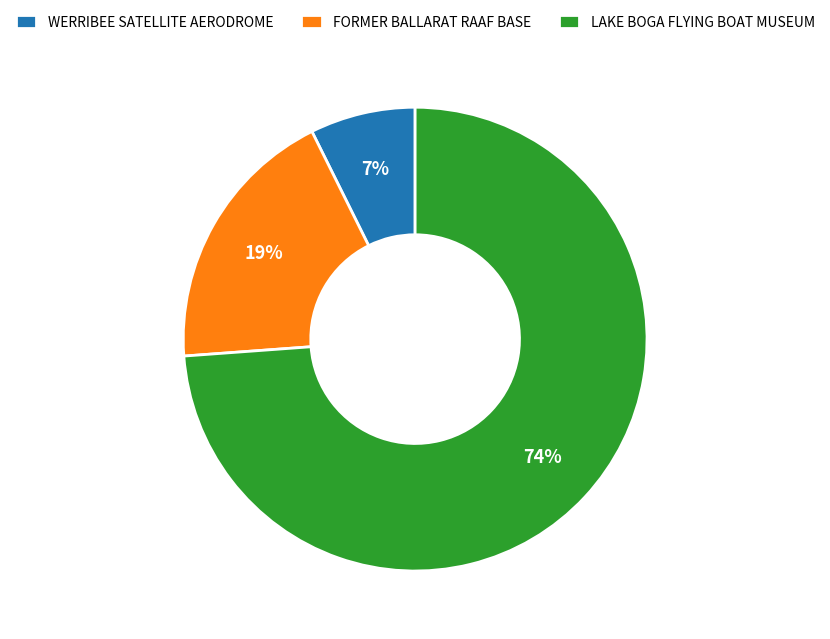

To the nearest percent, what portion does LAKE BOGA FLYING BOAT MUSEUM represent?

74%